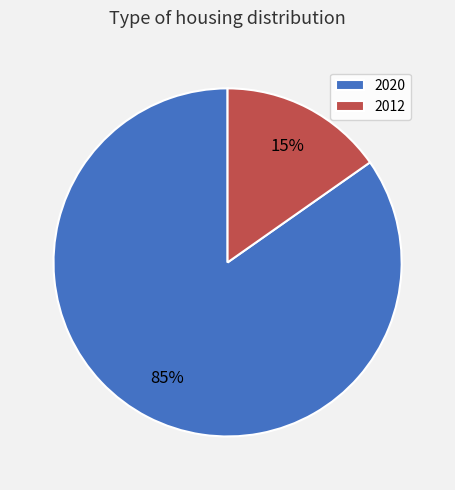

The 2012 slice represents 22% of the pie. True or false?

False